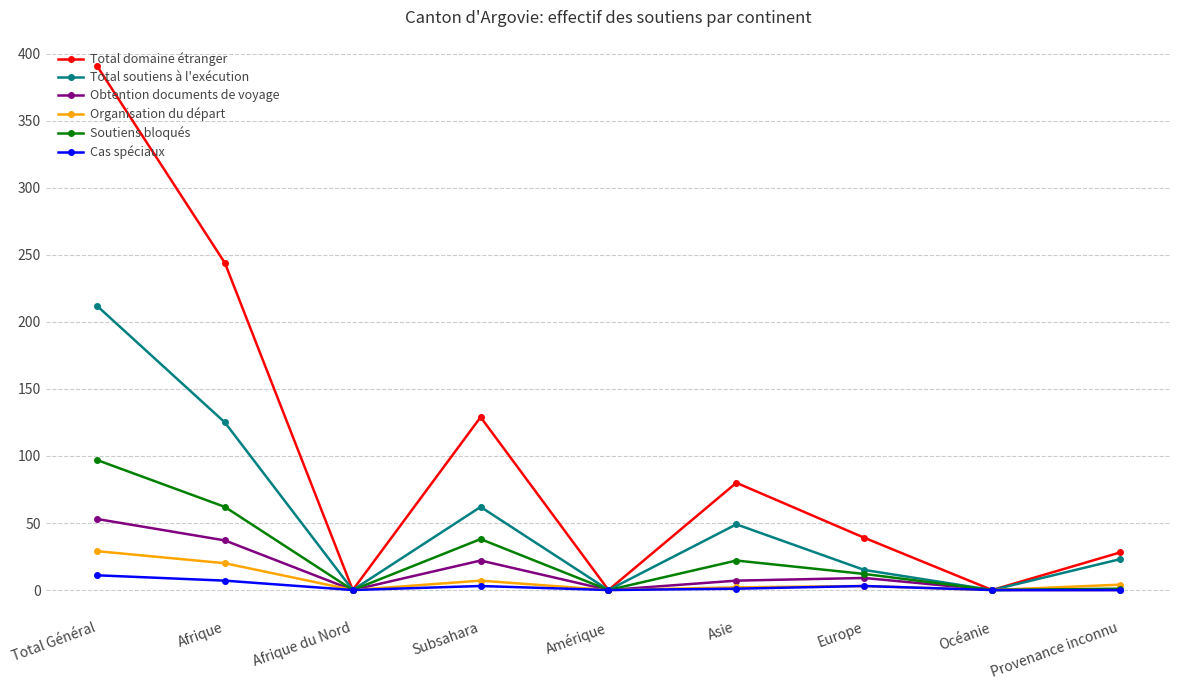

List the series in order of their peak value, lowest first.

Cas spéciaux, Organisation du départ, Obtention documents de voyage, Soutiens bloqués, Total soutiens à l'exécution, Total domaine étranger